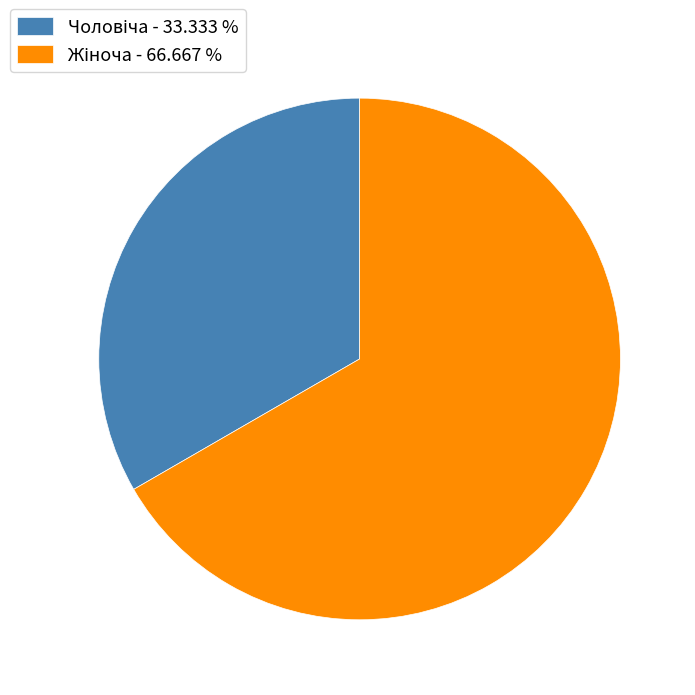

Does any single category account for the majority?

Yes